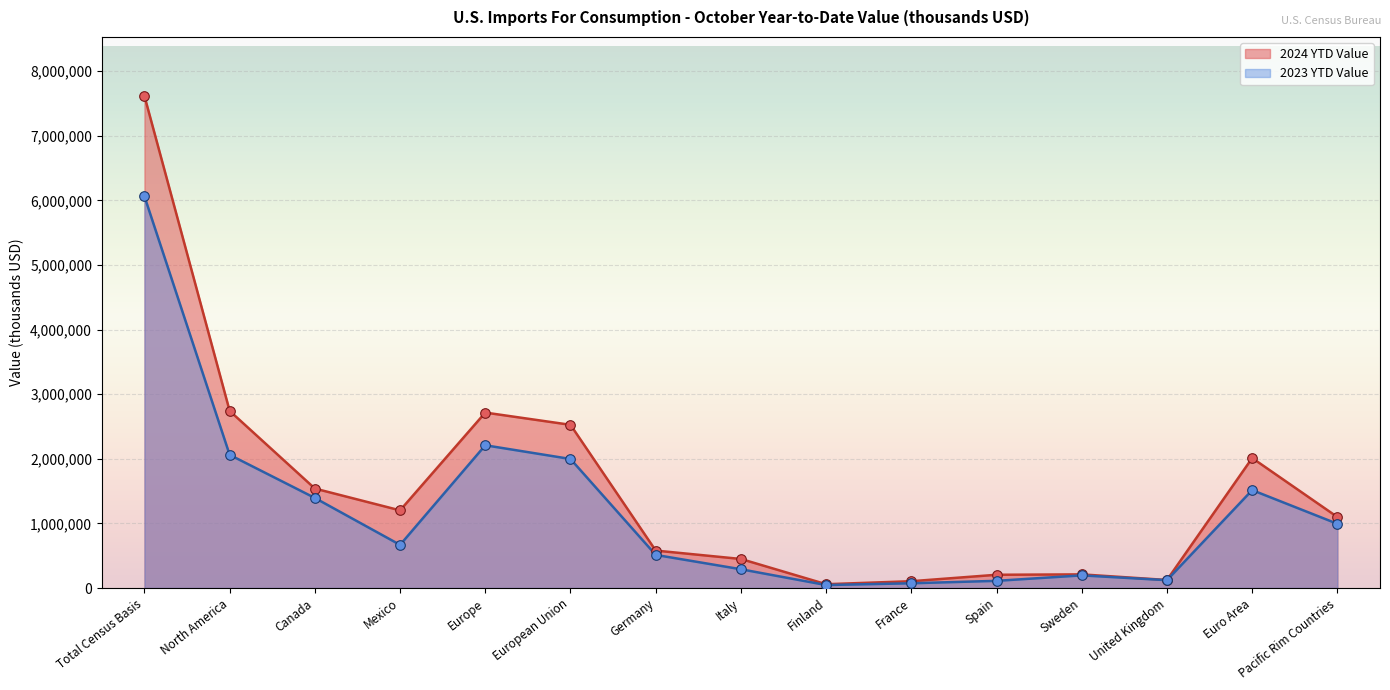

At which category is the sum across all series the highest?

Total Census Basis